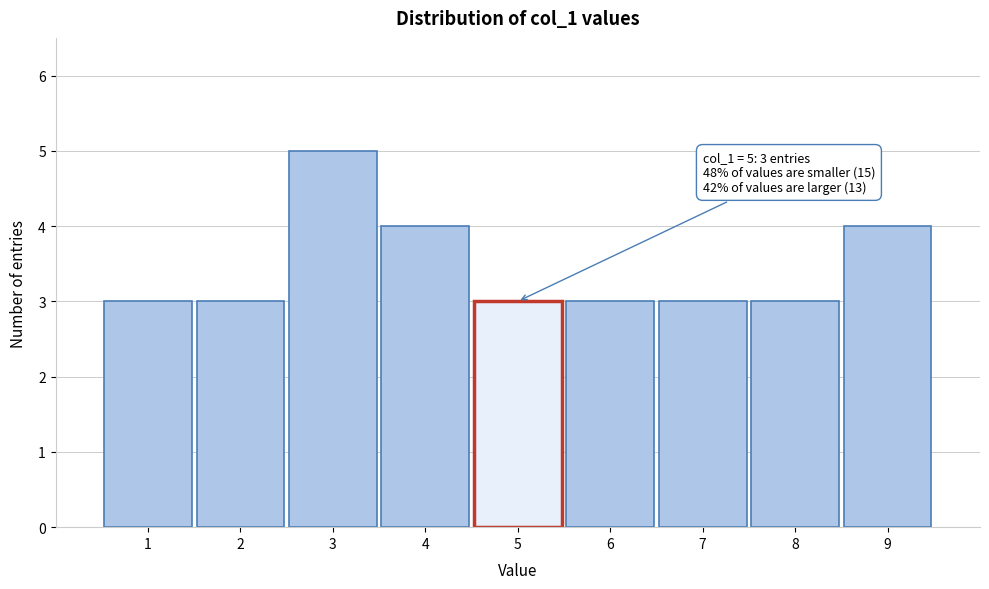

Over which range of the x-axis is the bar tallest?

2.5 to 3.5